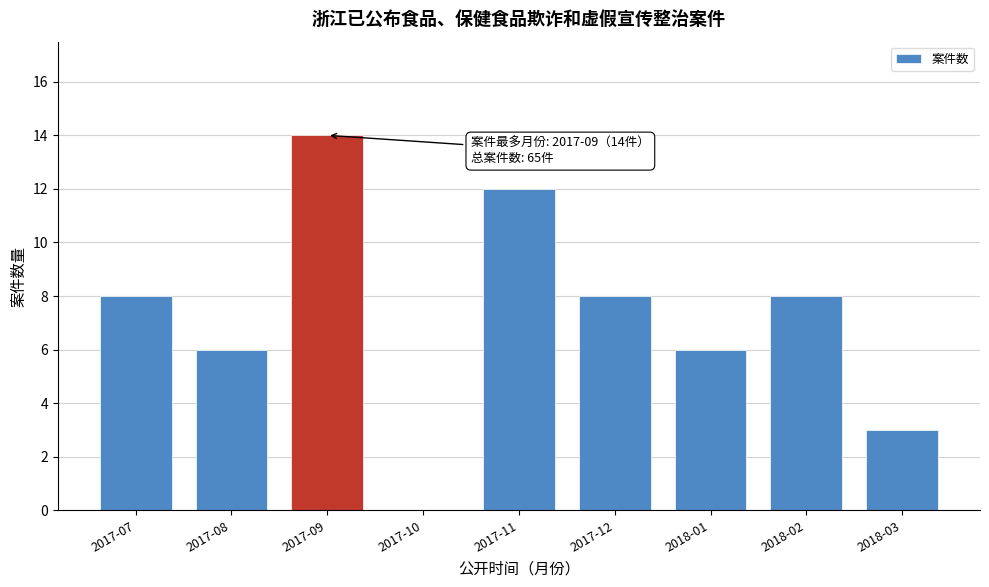

Reading left to right, list all the values displayed in this chart.

2017-07=8	2017-08=6	2017-09=14	2017-10=0	2017-11=12	2017-12=8	2018-01=6	2018-02=8	2018-03=3